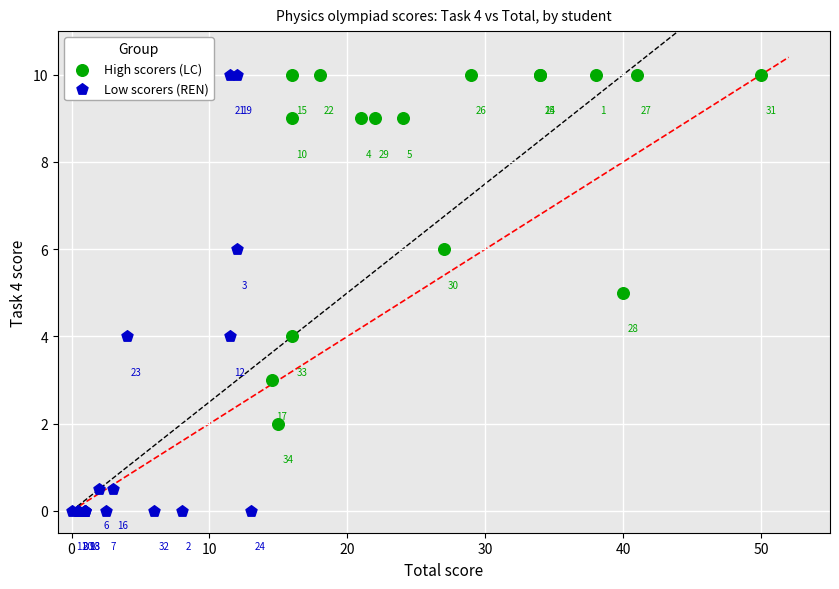

Which series reaches the minimum Y coordinate?

Low scorers (REN)